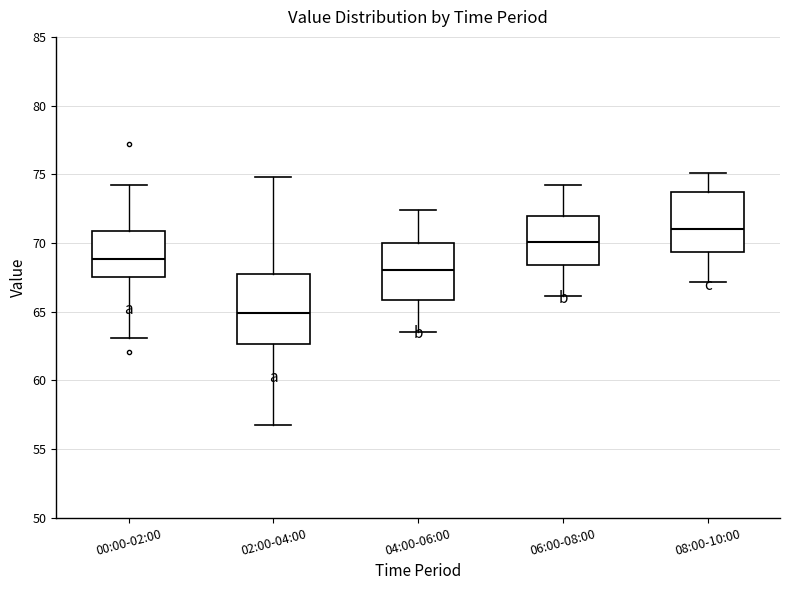

Reading left to right, transcribe this box plot: for each box, give where its median line is, the range the box spans, and where its two whiskers end, as read against the y-axis. The values are not printed on the chart, so give them approximately, as read against the axis.

00:00-02:00: median 69.0, box 67.5 to 71.0, whiskers 63.0 to 74.5
02:00-04:00: median 65.0, box 62.5 to 67.5, whiskers 56.5 to 75.0
04:00-06:00: median 68.0, box 66.0 to 70.0, whiskers 63.5 to 72.5
06:00-08:00: median 70.0, box 68.5 to 72.0, whiskers 66.0 to 74.0
08:00-10:00: median 71.0, box 69.5 to 73.5, whiskers 67.0 to 75.0